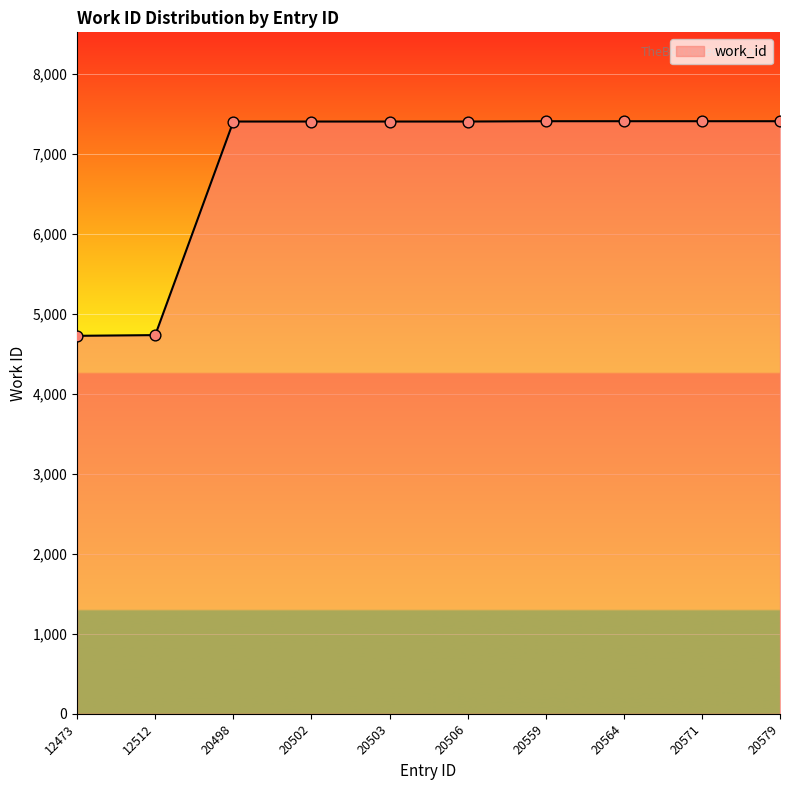

Approximately how many times larger is the value at 12512 compared to 20498?

0.6